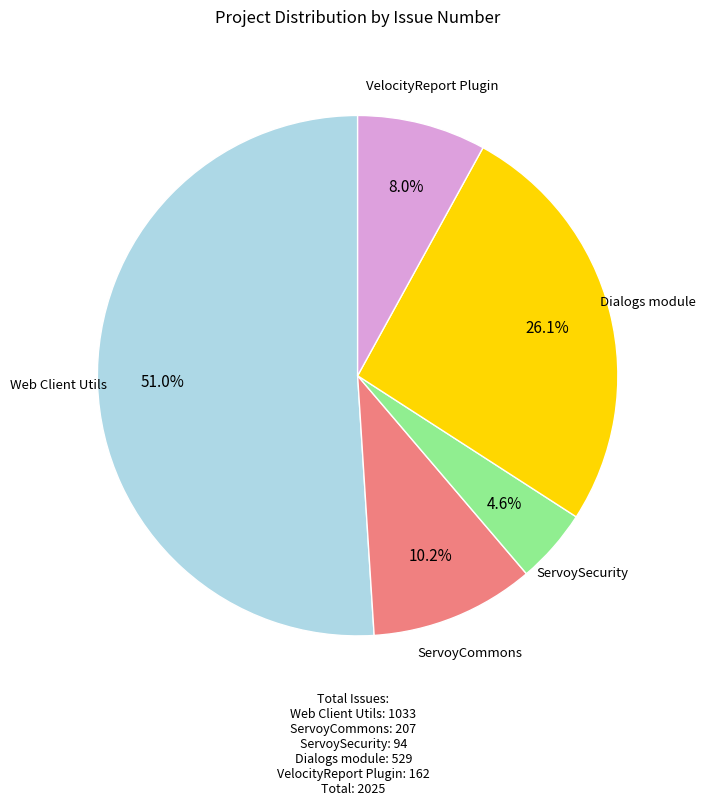

Approximately how many times larger is the value at Web Client Utils compared to Dialogs module?

2.0